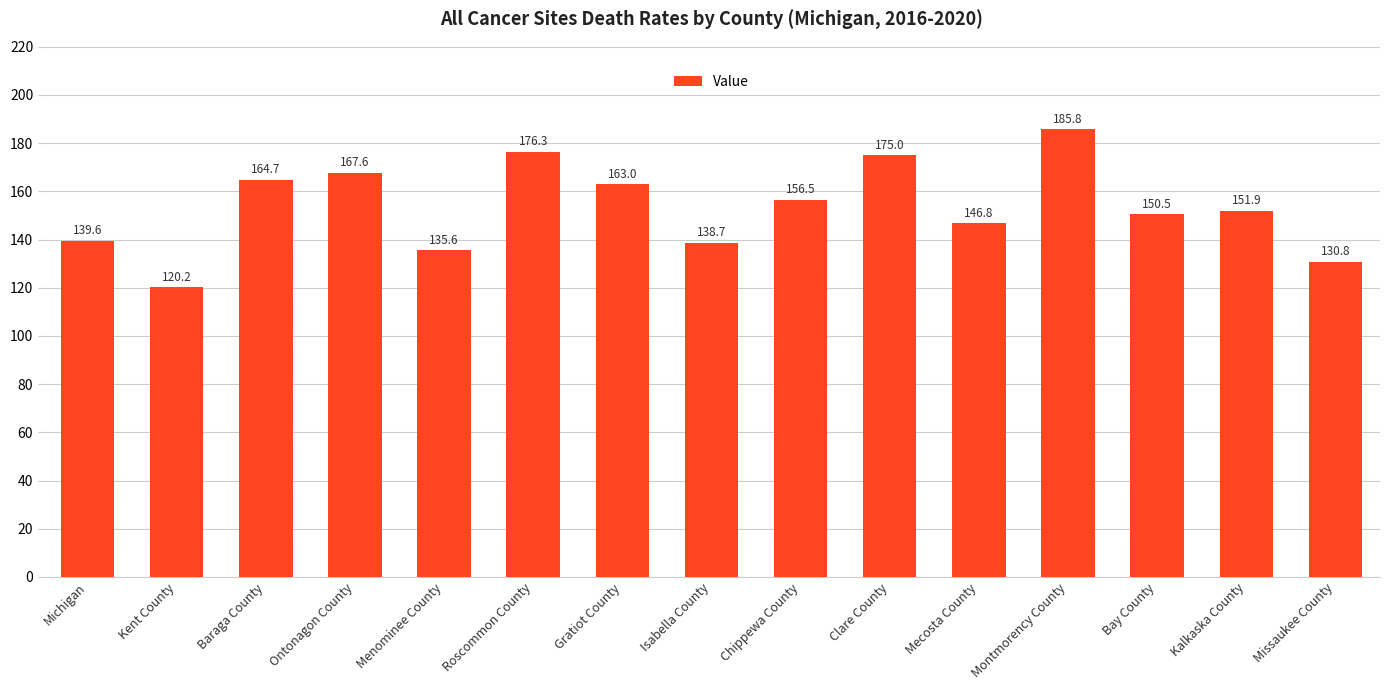

True or false: the data shows 59.7 at Kent County.

False